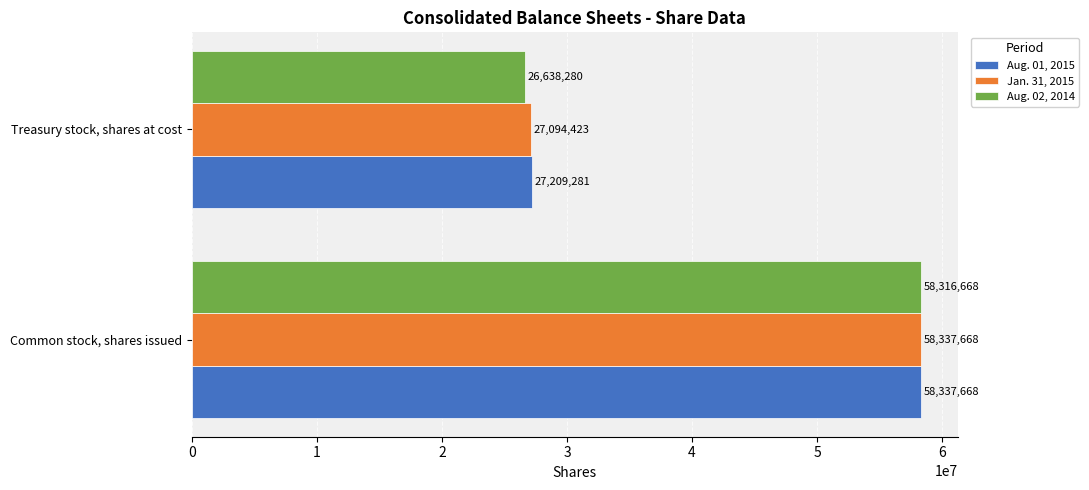

Which series has the widest spread of values?

Aug. 02, 2014